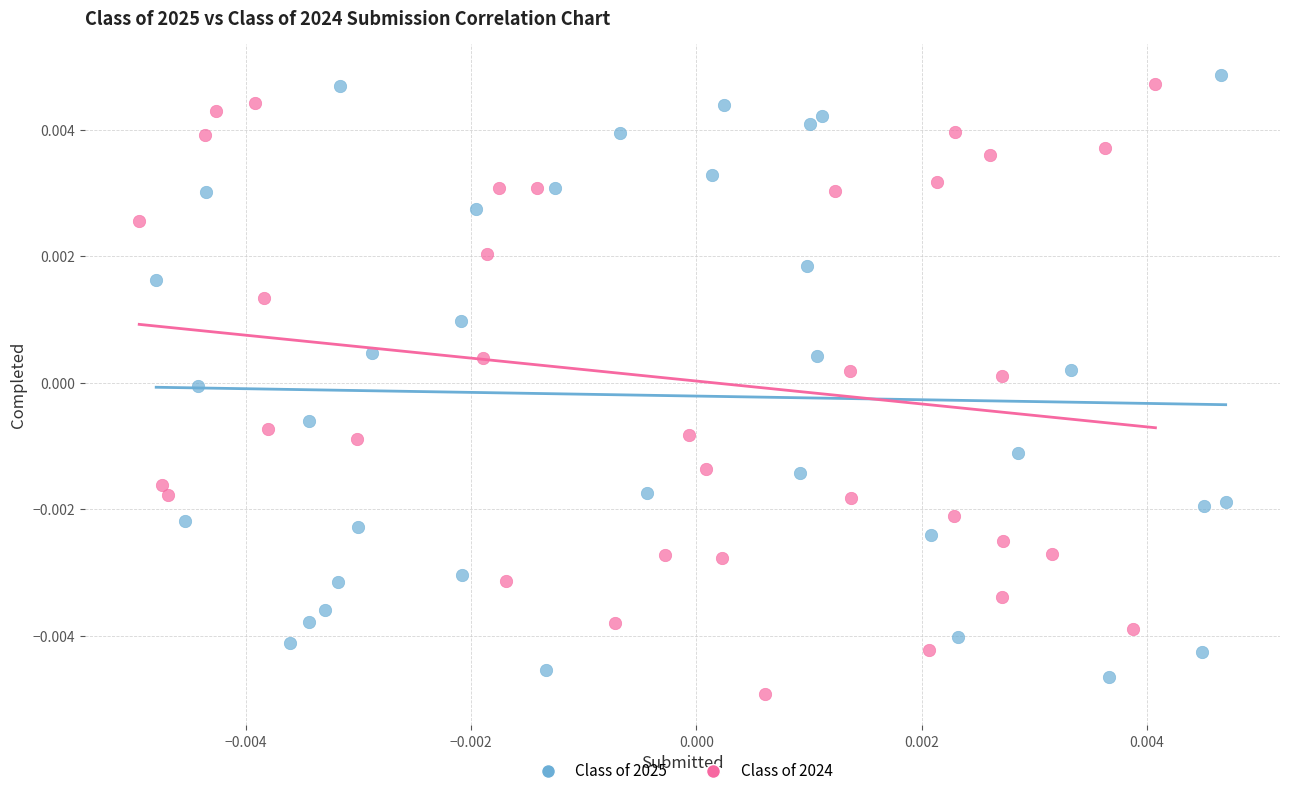

Which series contains the highest Y value?

Class of 2025